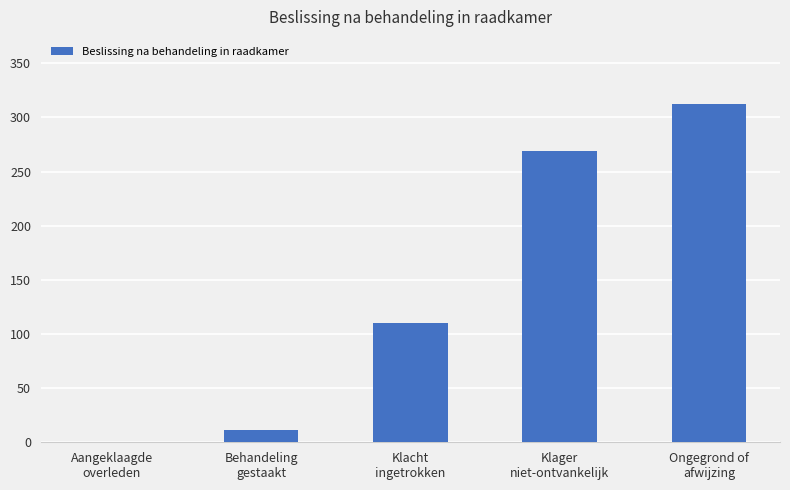

The chart shows a value of 312 at Ongegrond of
afwijzing. True or false?

True